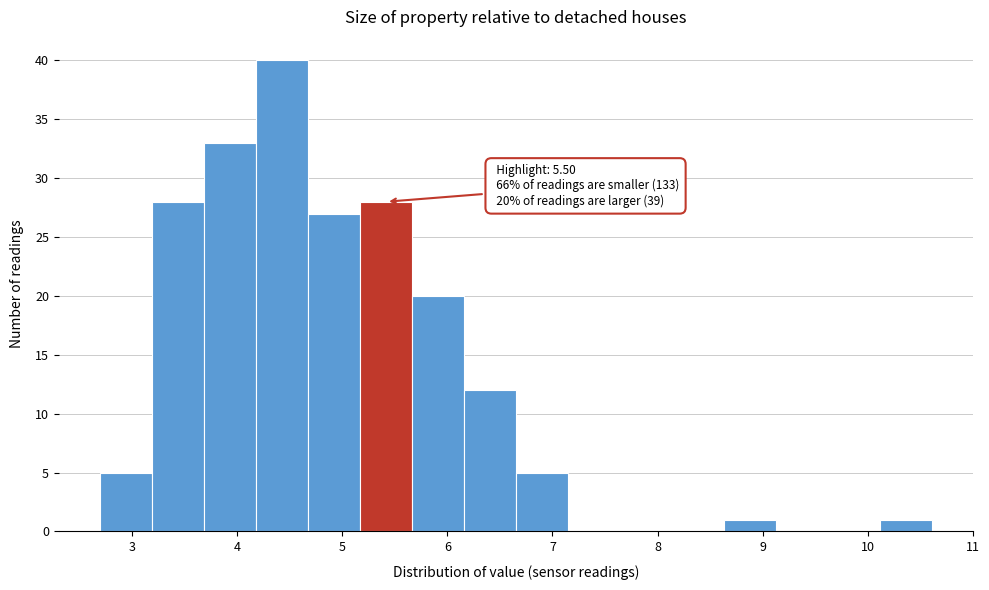

Which range on the x-axis has the tallest bar?

4.2 to 4.7